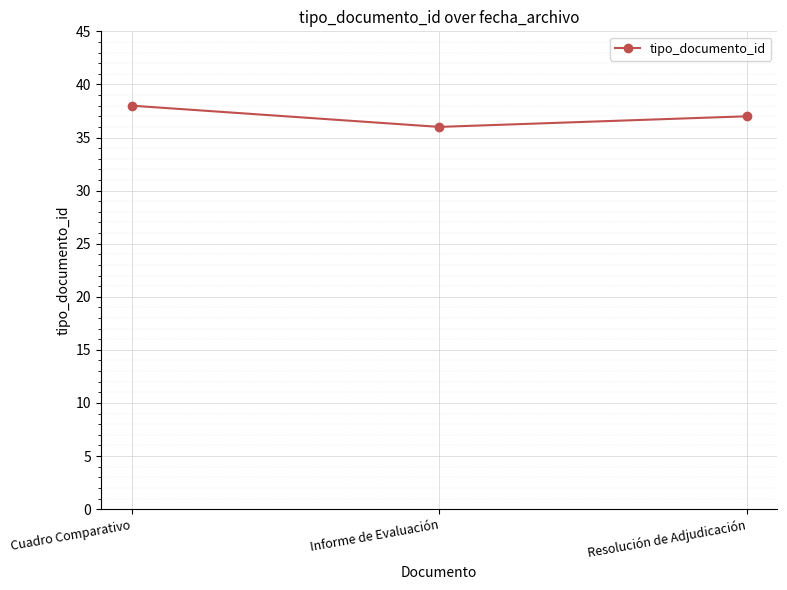

What position from the right is Resolución de Adjudicación?

1